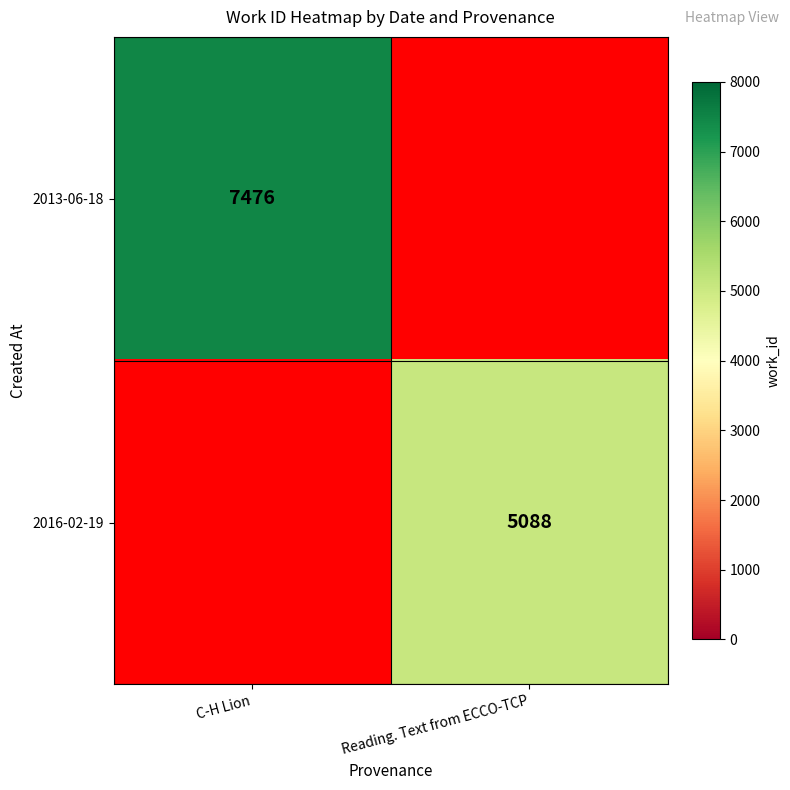

The value of 2016-02-19 at Reading. Text from ECCO-TCP is 2590. True or false?

False